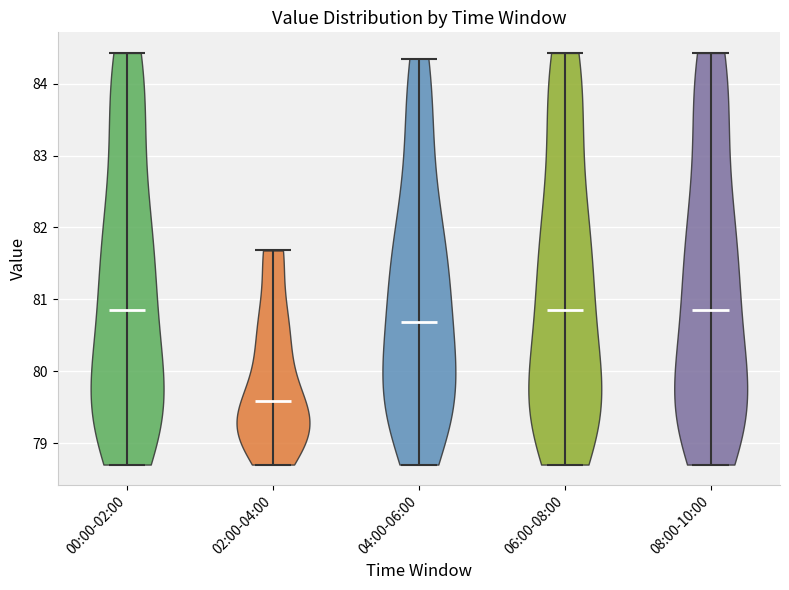

Reading left to right, read every violin against the y-axis: where its median line is, and the lowest and highest points it reaches. The values are not printed on the chart, so give them approximately, as read against the axis.

00:00-02:00: median line 80.8, lowest point 78.7, highest point 84.4
02:00-04:00: median line 79.6, lowest point 78.7, highest point 81.7
04:00-06:00: median line 80.7, lowest point 78.7, highest point 84.4
06:00-08:00: median line 80.8, lowest point 78.7, highest point 84.4
08:00-10:00: median line 80.8, lowest point 78.7, highest point 84.4